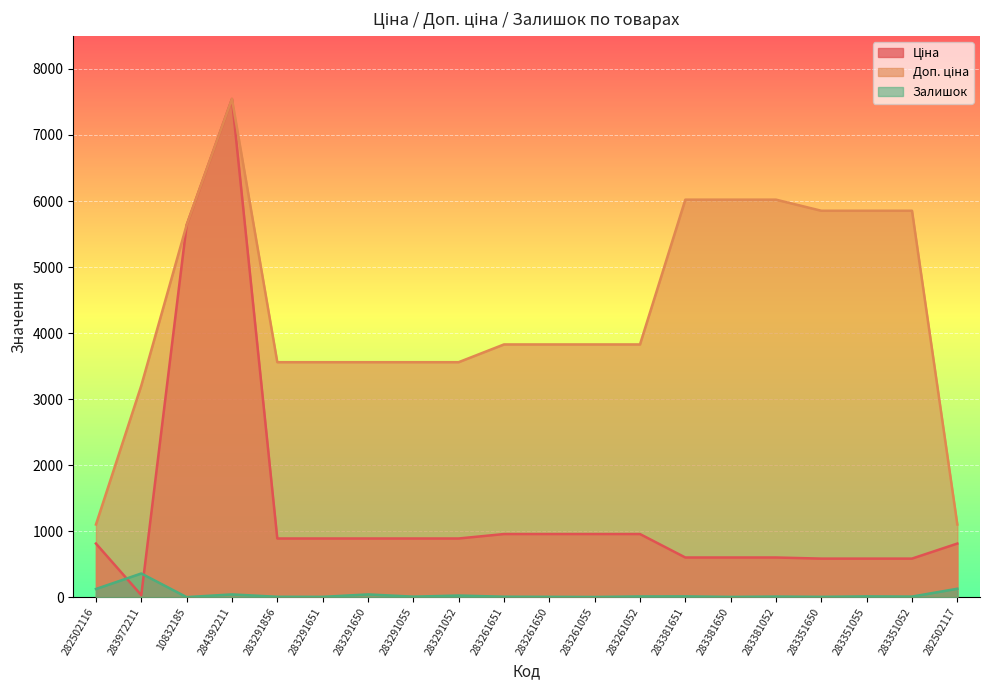

How many lines are shown in the chart?

3